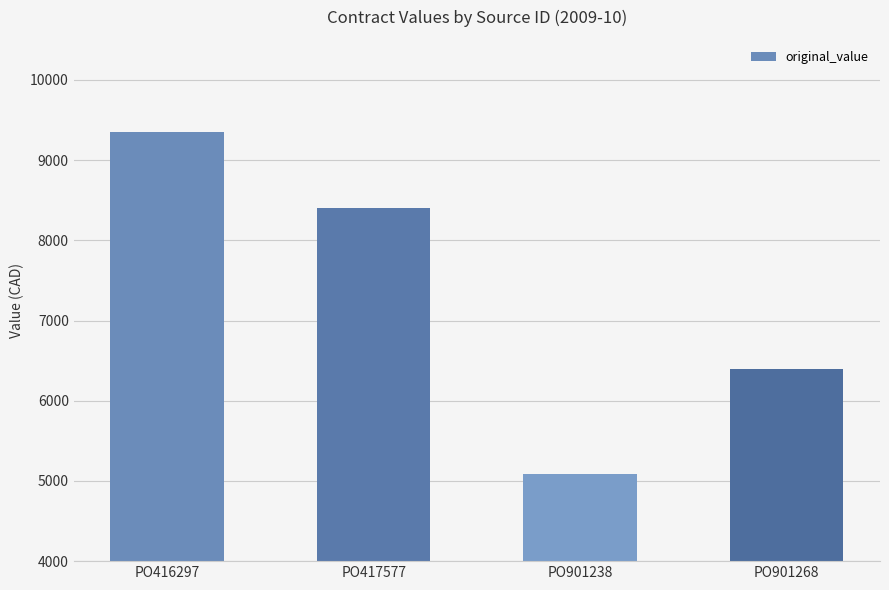

At which label is the value closest to 7221?

PO901268